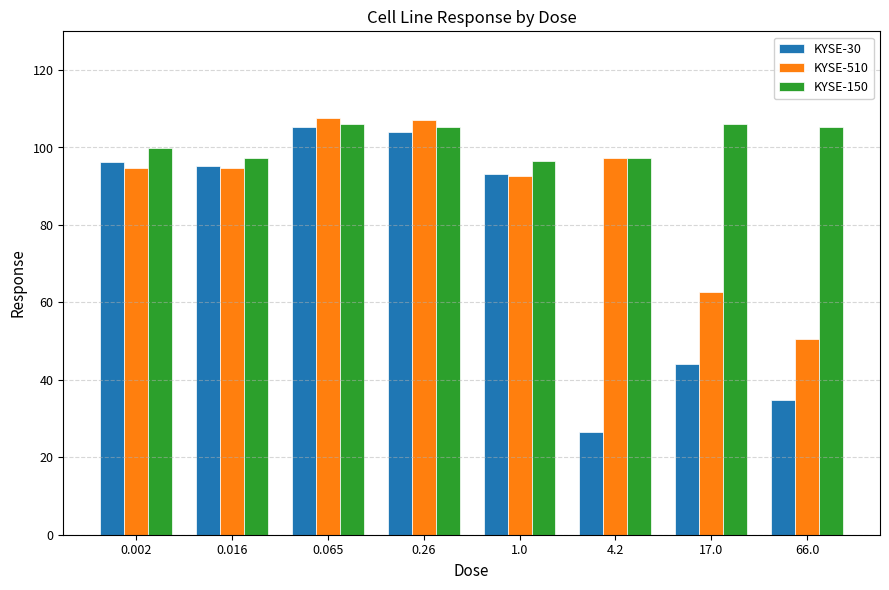

What is the lowest value of the KYSE-150 series?

96.5